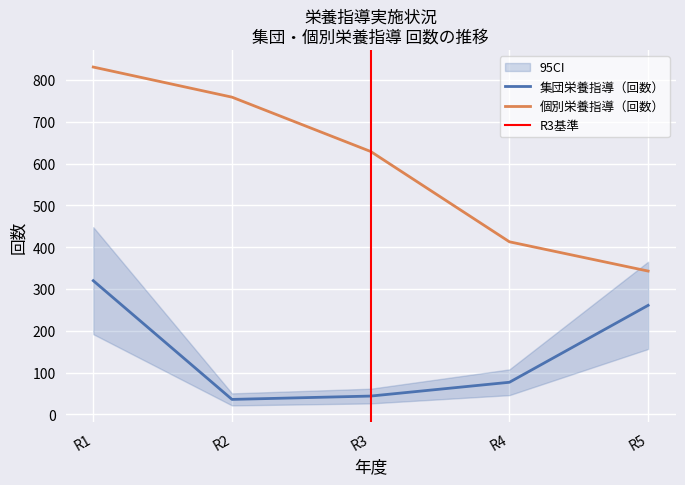

The 個別栄養指導（回数） series shows 317 at R3. True or false?

False